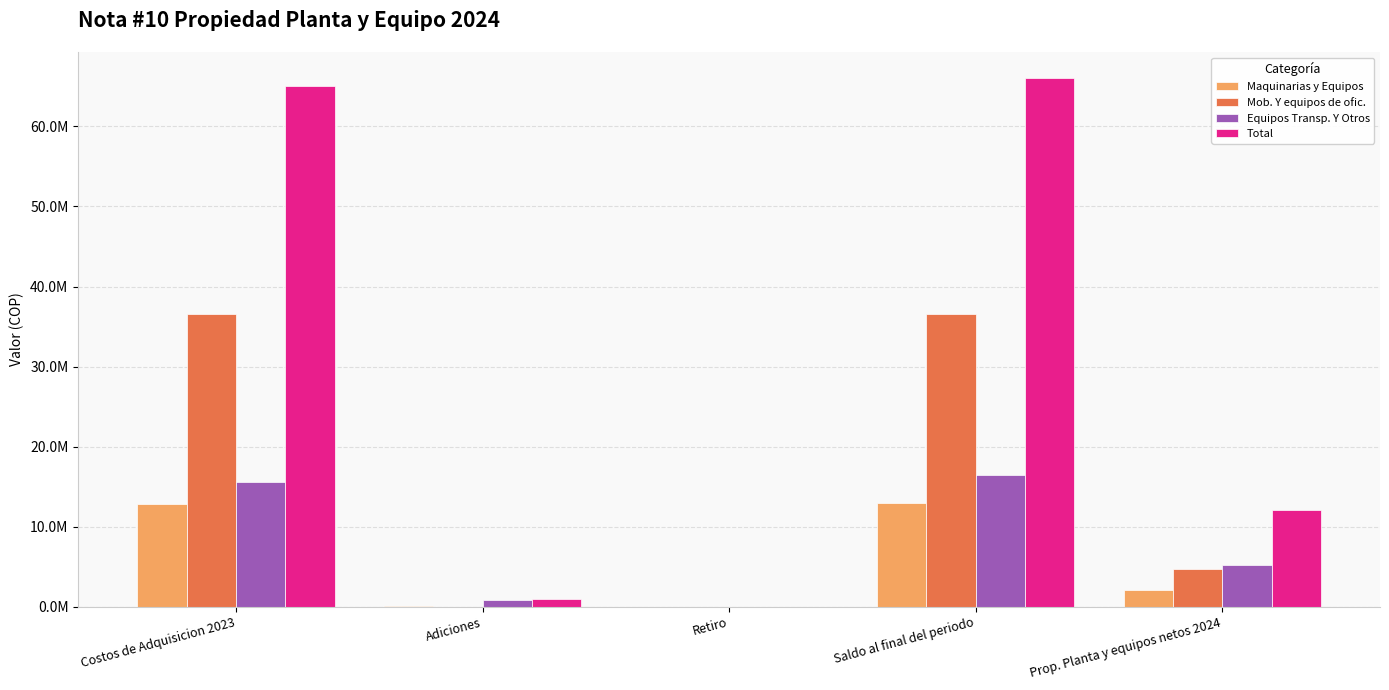

The value of Equipos Transp. Y Otros at Costos de Adquisicion 2023 is 21633857.4. True or false?

False